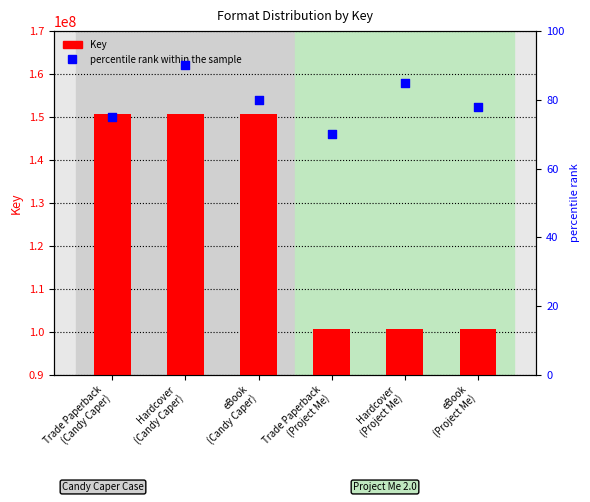

At how many categories does at least one series exceed 79830692?

6